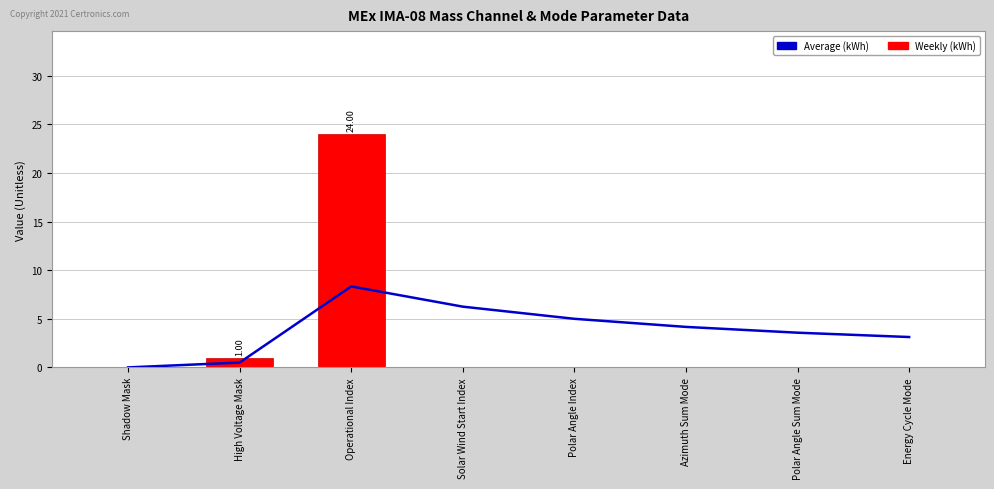

What is the total value across all series at Polar Angle Sum Mode?

3.6